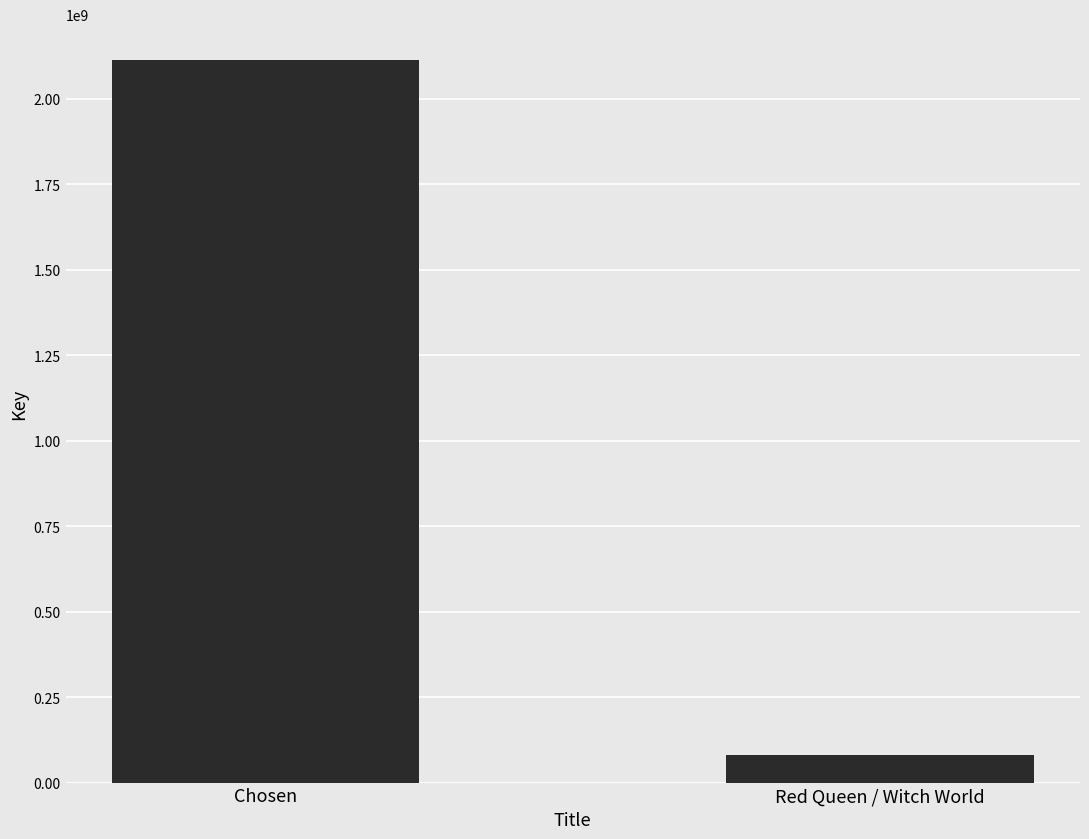

True or false: the data shows 2112969743 at Chosen.

True